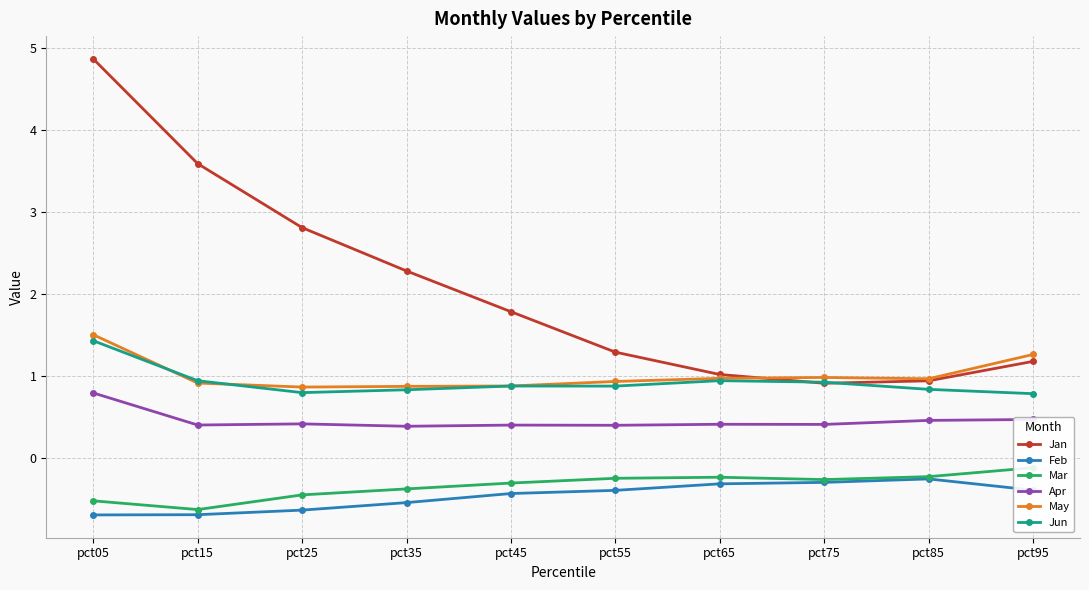

What is the smallest value displayed?

-0.7